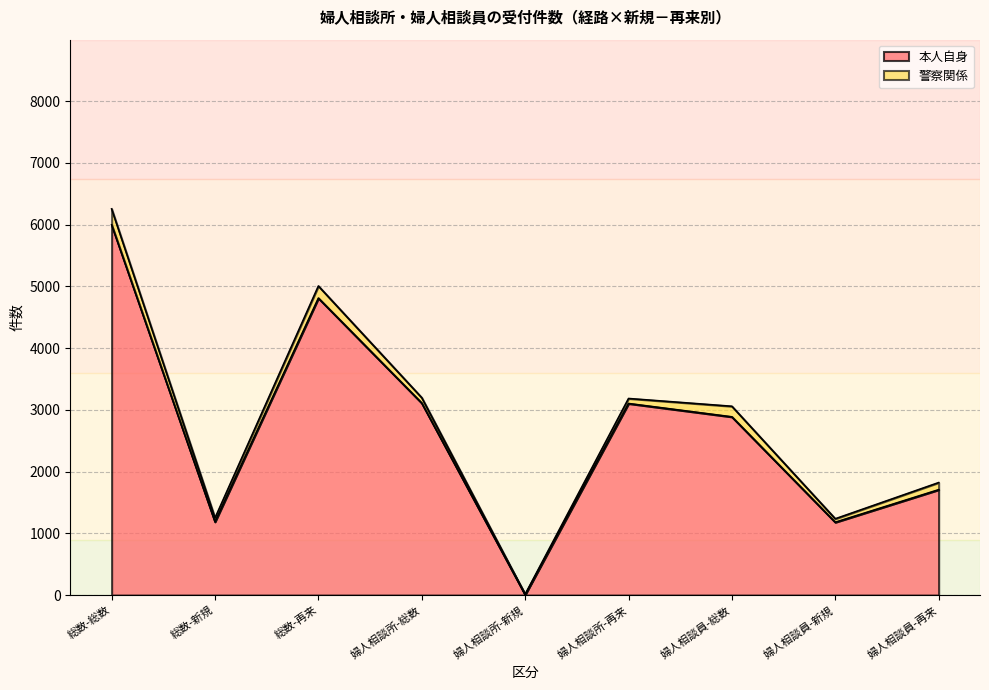

Is it true that the value at 婦人相談員-再来 is 2628?

False